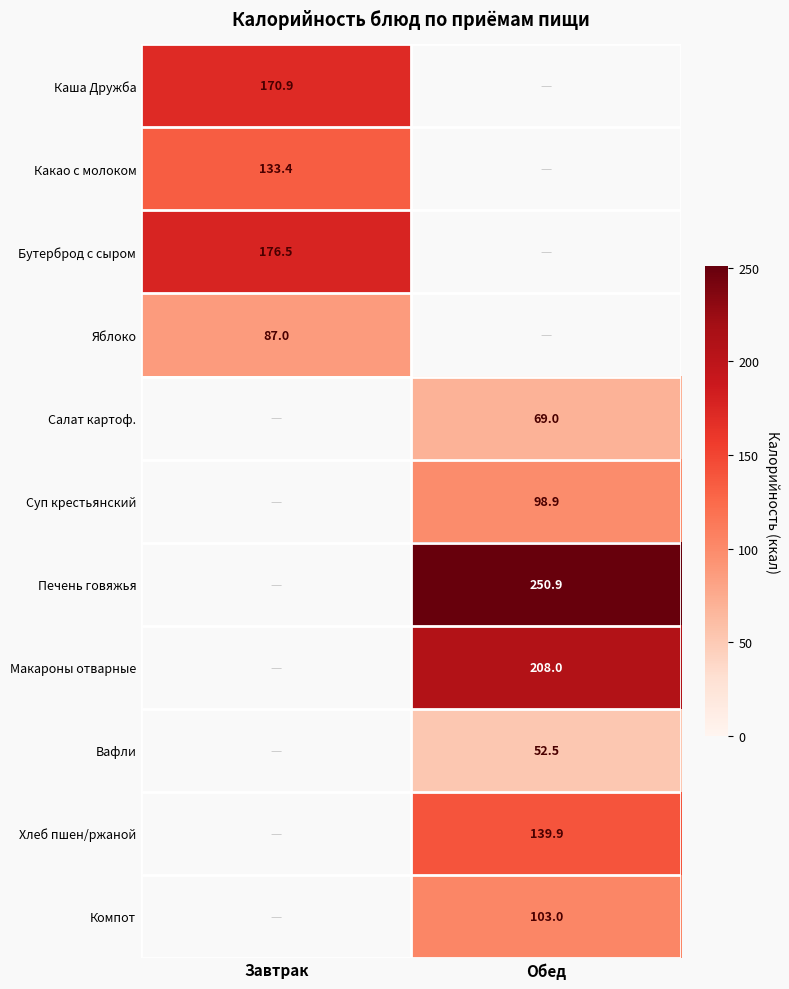

Is it true that Салат картоф. equals 93.7 at Обед?

False